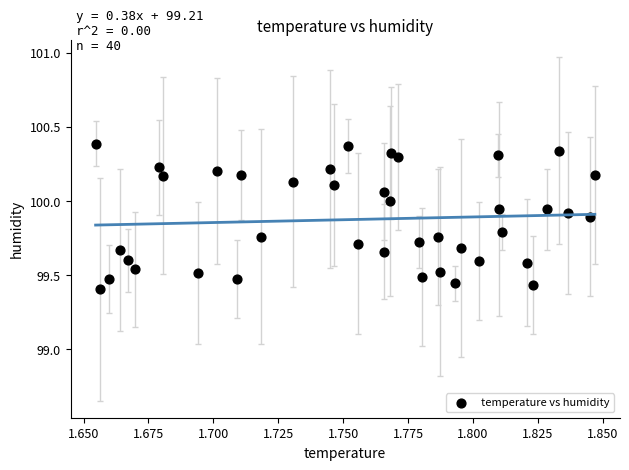

What is the range of Y values (max minus min)?

1.0